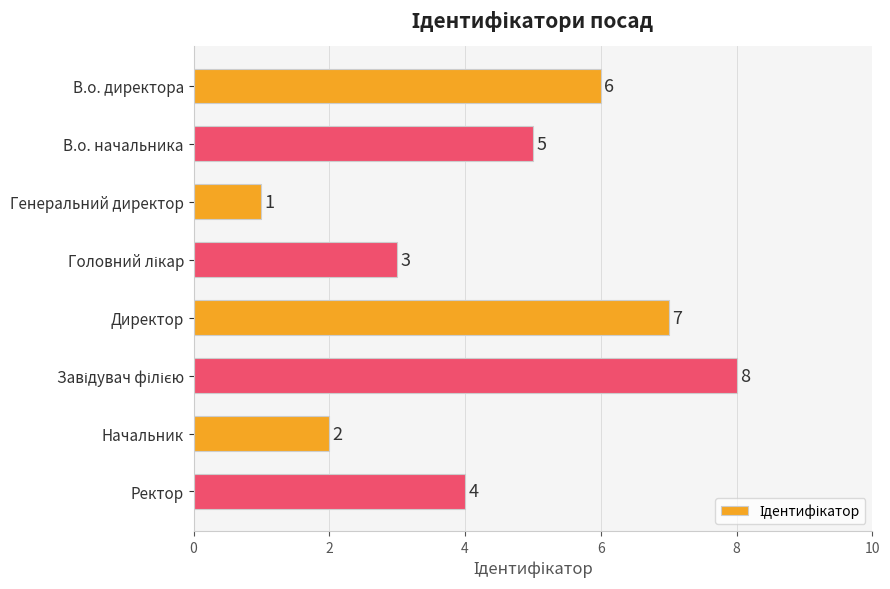

What is the greatest value displayed?

8